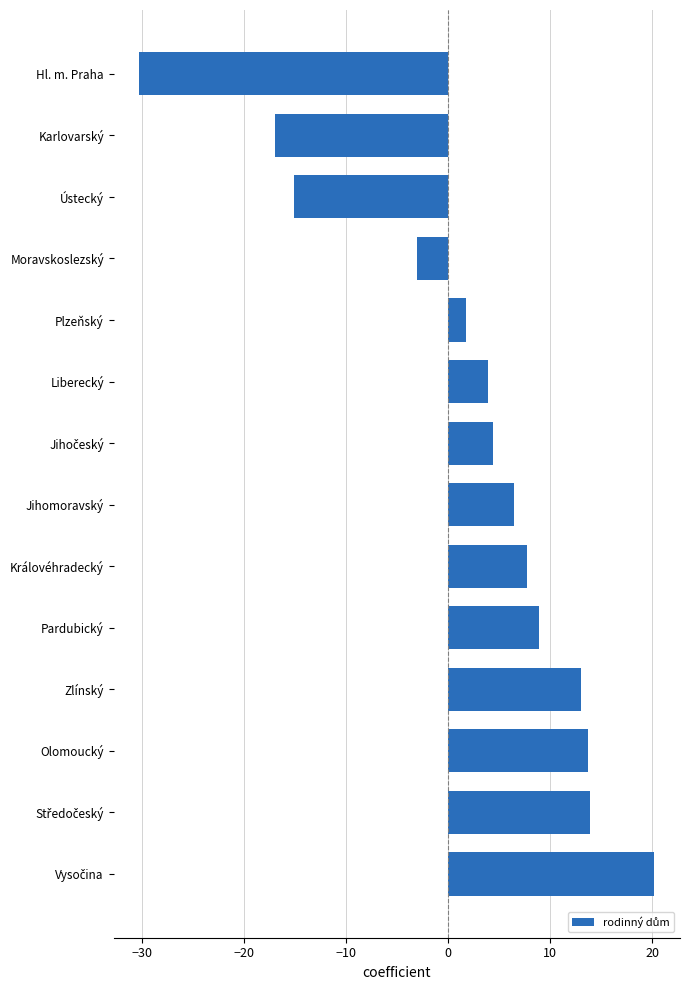

What is the average value?

2.0